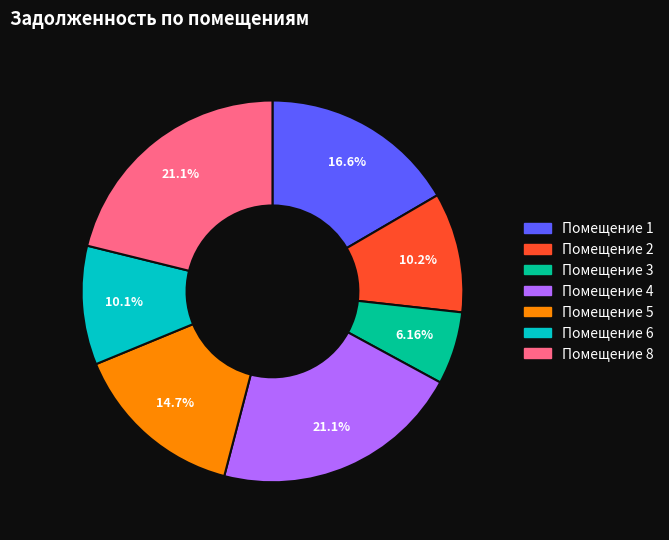

Is there a majority slice in this chart?

No